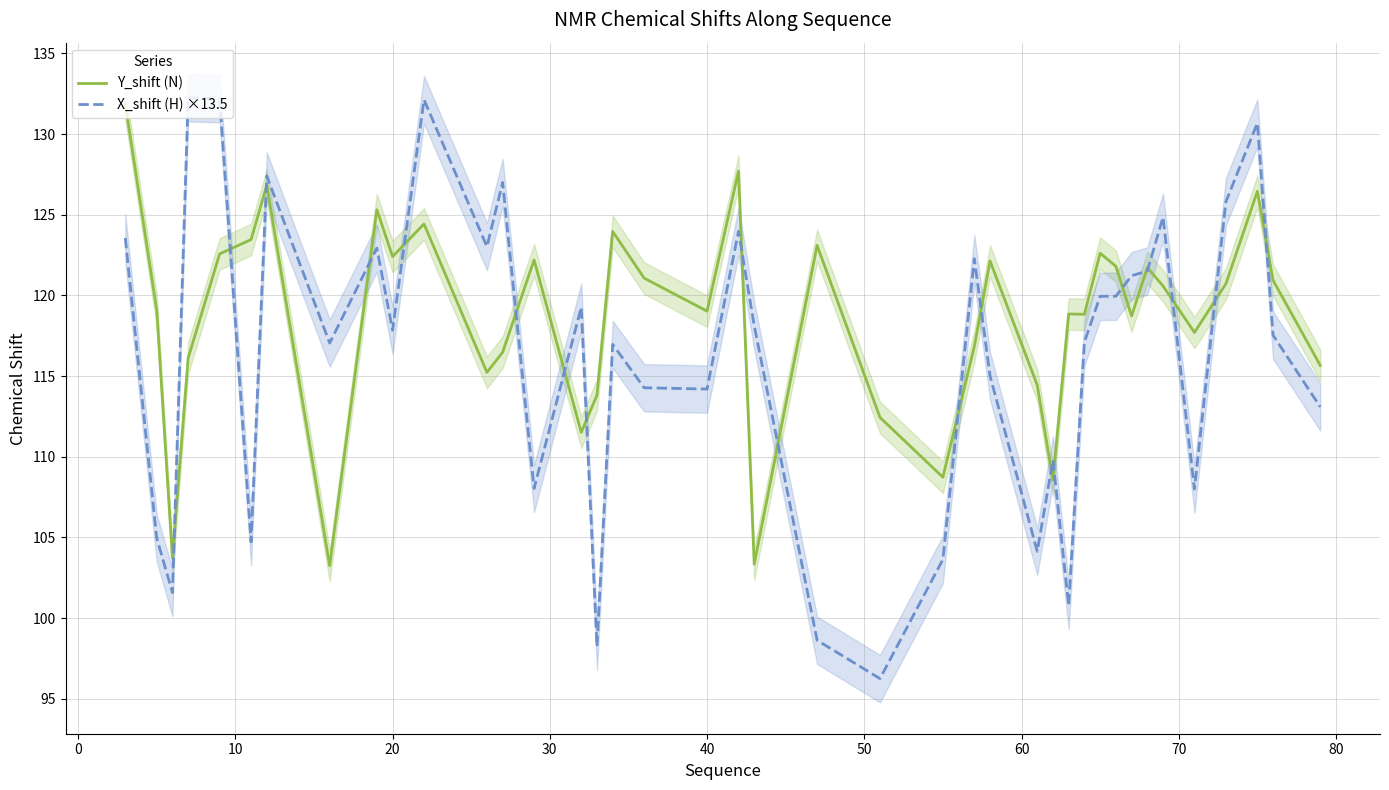

What is the highest value of the Y_shift (N) series?

131.9